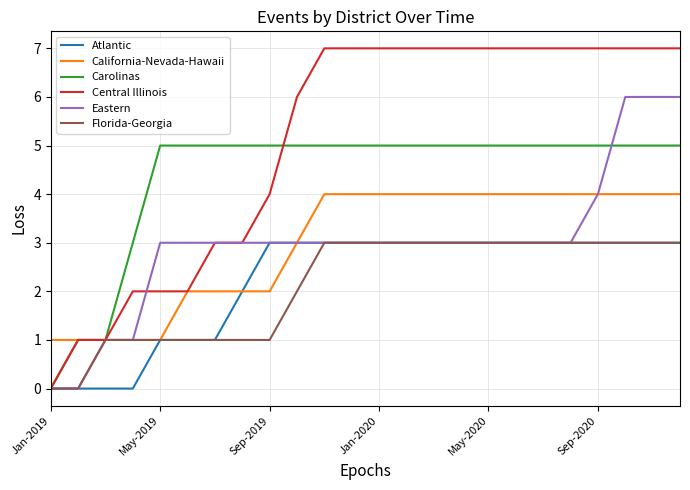

Which series ends up on top after the final intersection of Eastern and Carolinas?

Eastern